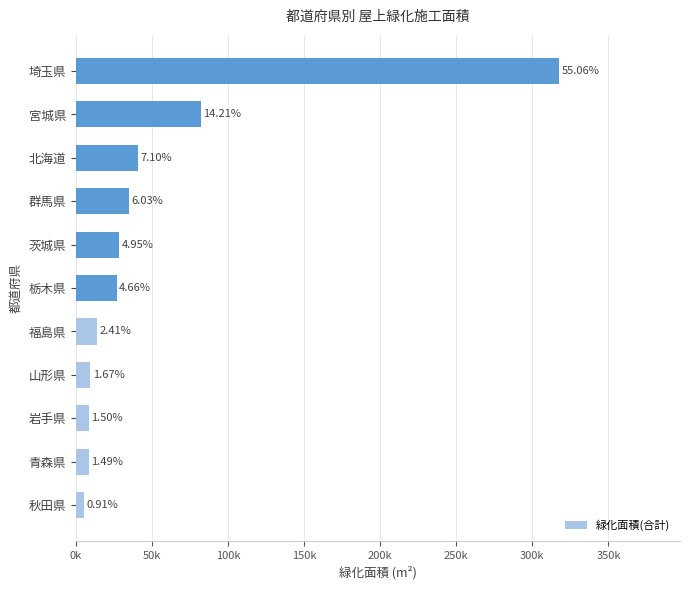

Does the chart contain any negative values?

No